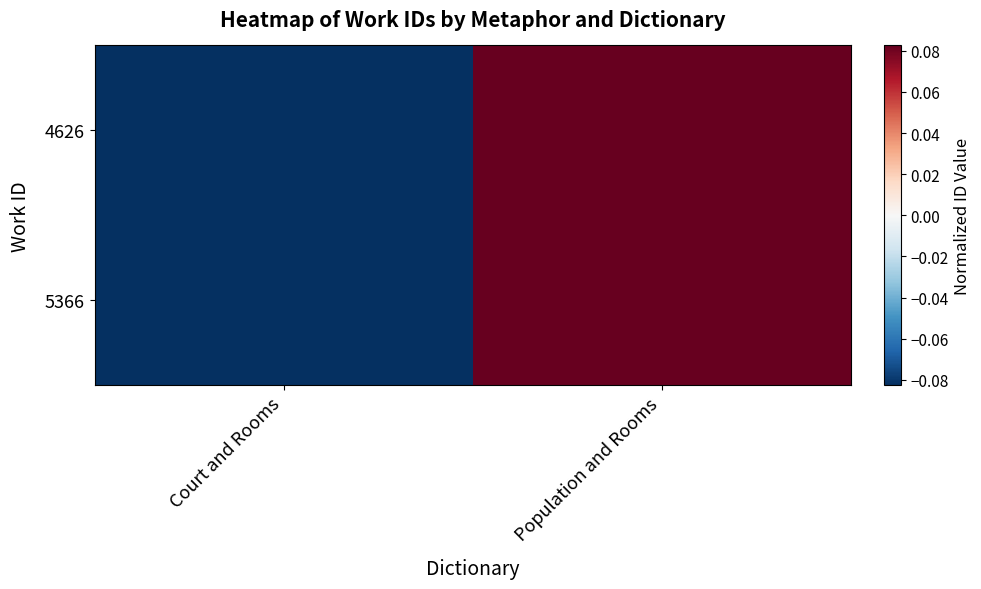

At how many categories does at least one series exceed 0?

1